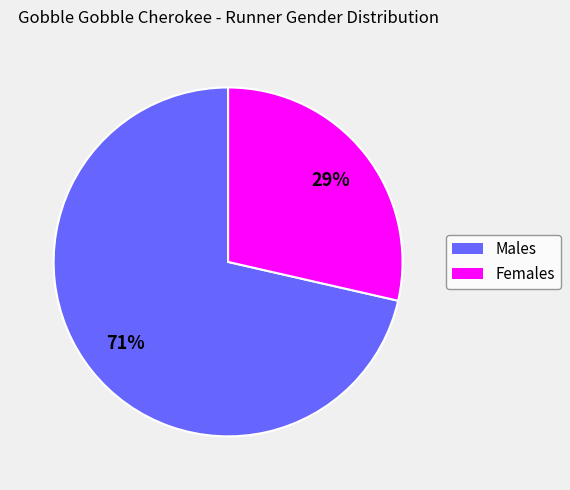

Between Males and Females, which is larger?

Males